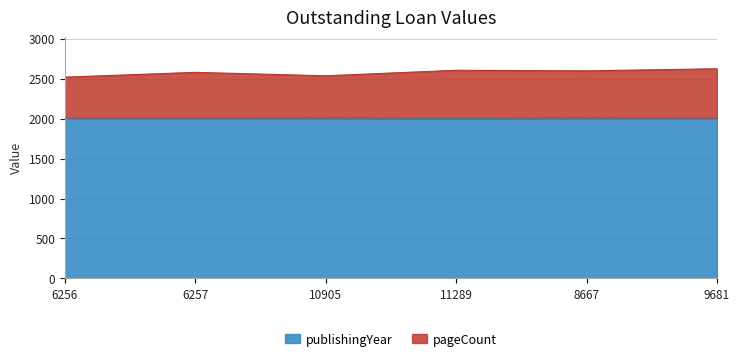

What are all the series names shown in the legend?

publishingYear, pageCount